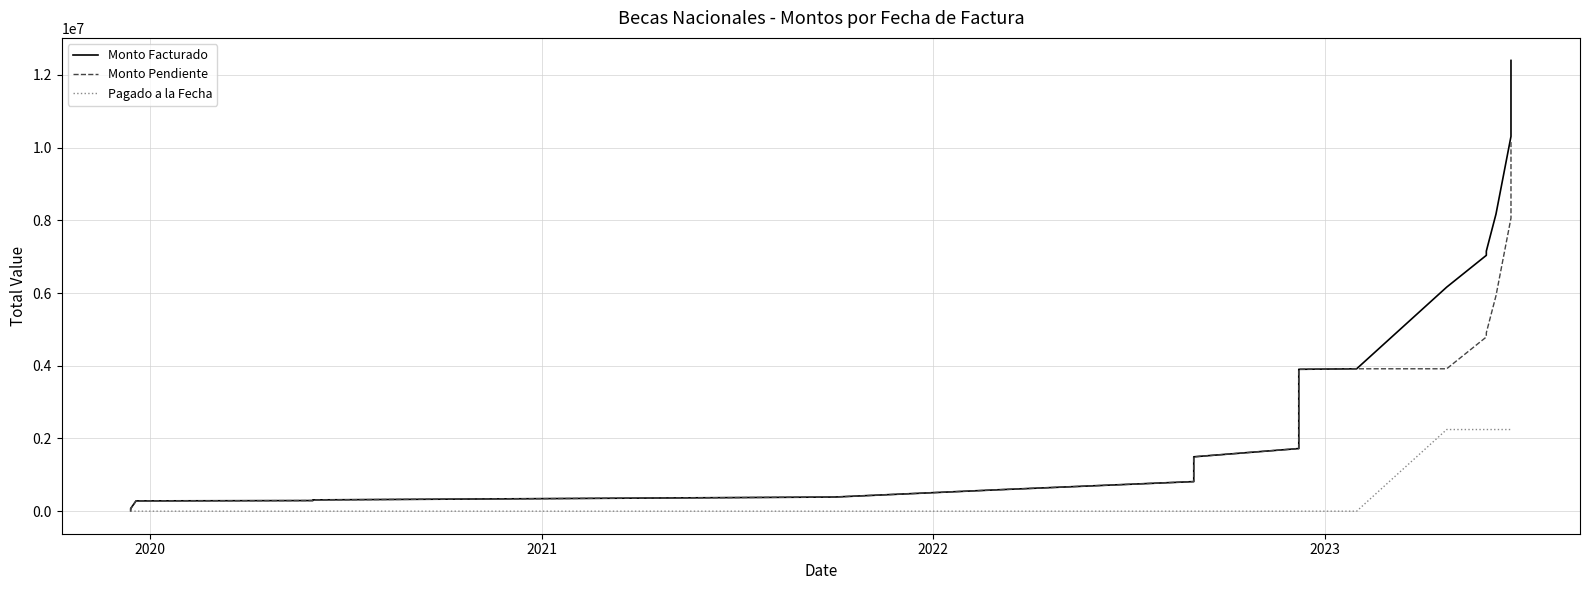

What is the value of the Monto Facturado point at the 21st from the left?

3917231.1